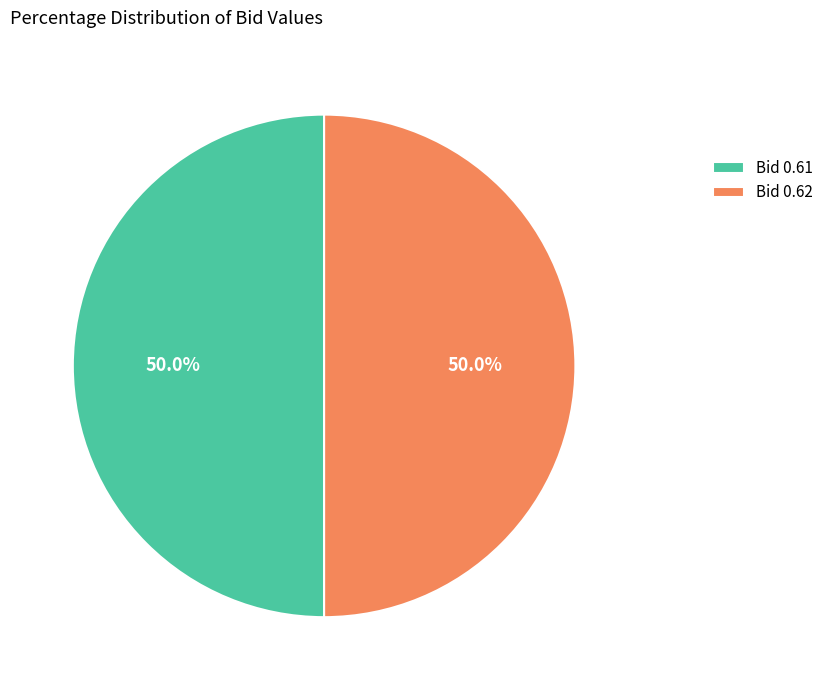

How much of the chart is everything except Bid 0.61?

50.0%